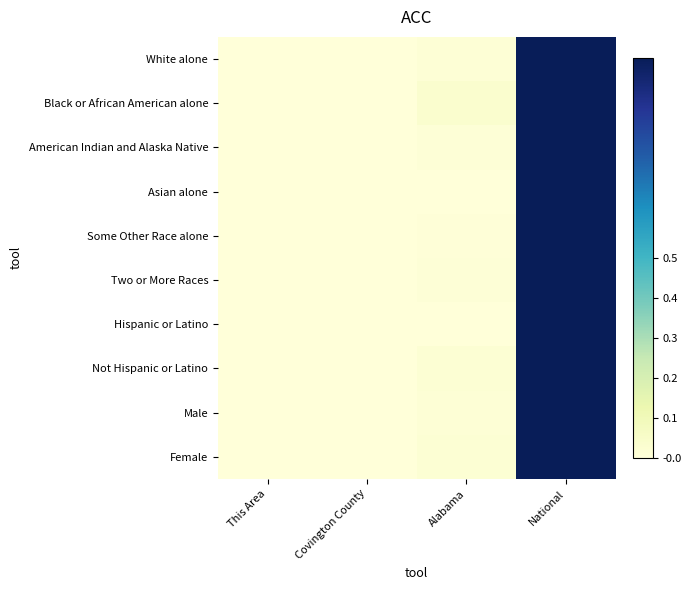

Rank the series by their maximum value, from lowest to highest.

White alone, Black or African American alone, American Indian and Alaska Native, Asian alone, Some Other Race alone, Two or More Races, Hispanic or Latino, Not Hispanic or Latino, Male, Female